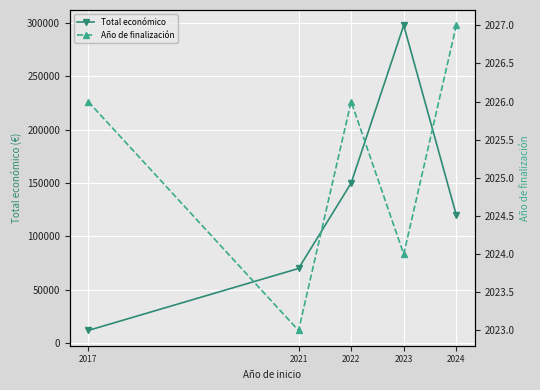

At which category does Total económico reach its first local peak?

2023